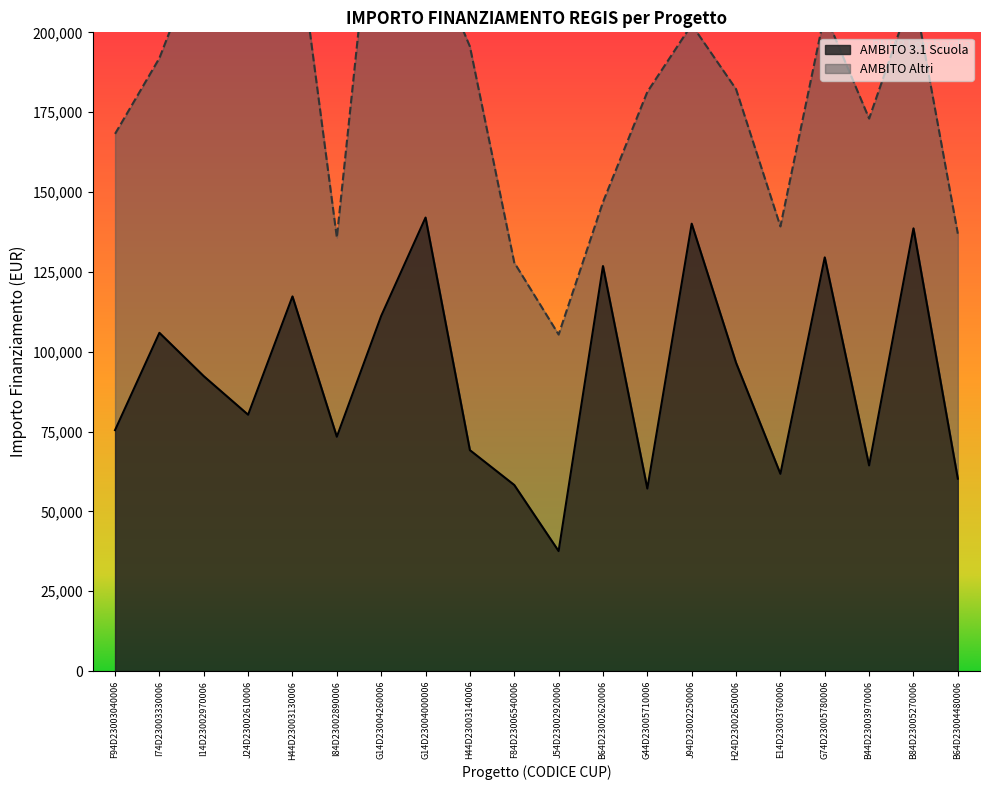

Approximately how many times larger is the value at B44D23003970006 compared to G14D23004000006?

0.5